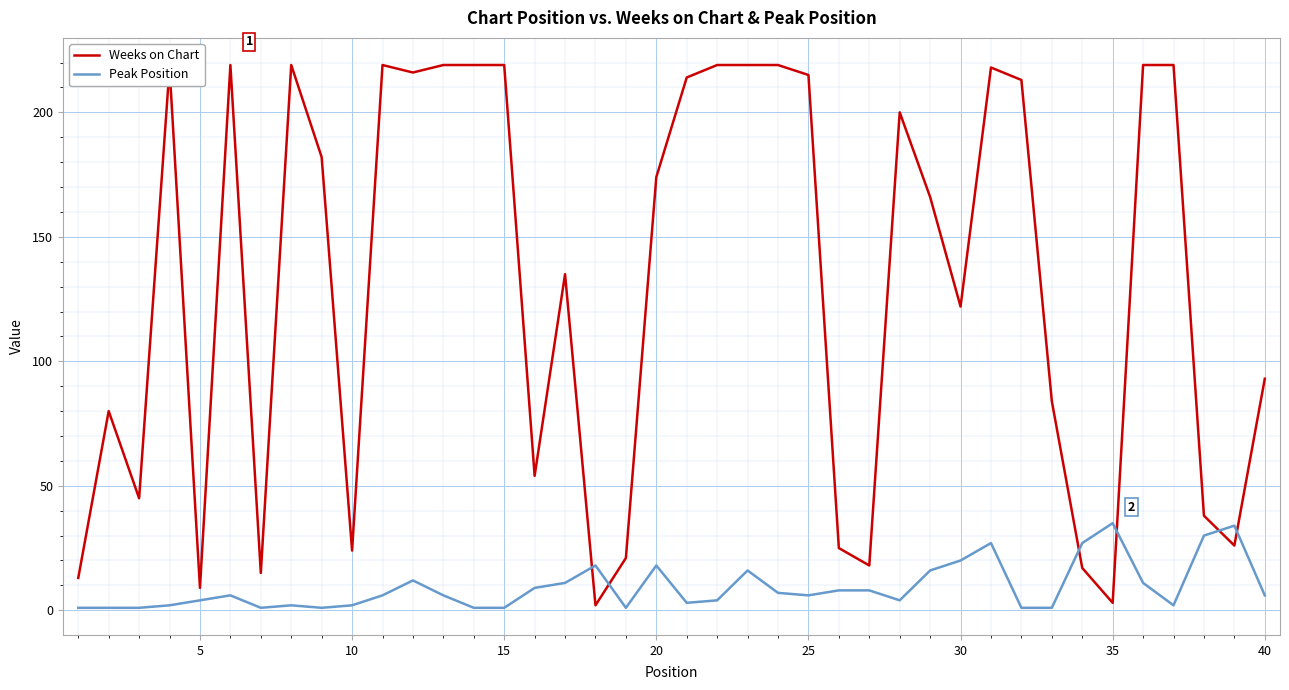

At how many categories does at least one series exceed 74?

26